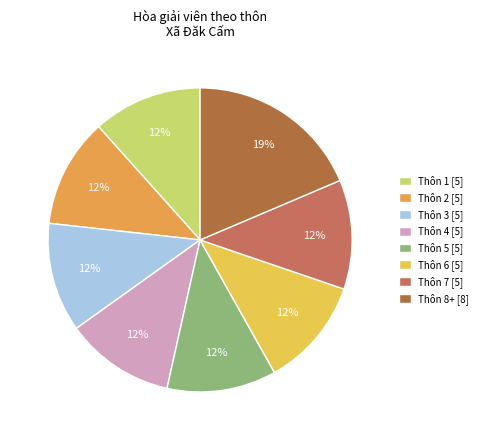

Count the number of slices in the pie.

8